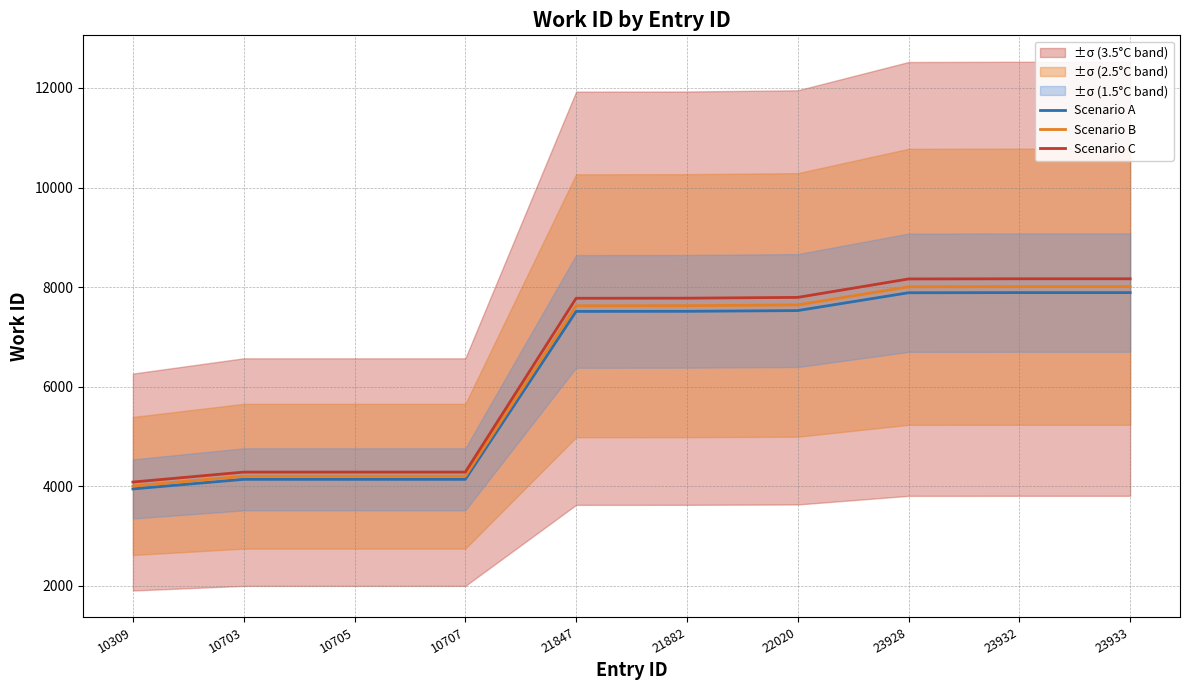

True or false: Scenario B and Scenario C cross at least once.

False